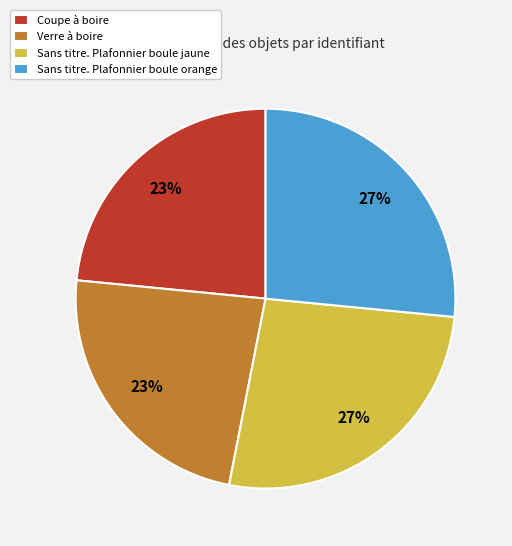

Does Coupe à boire represent more than half of the total?

No